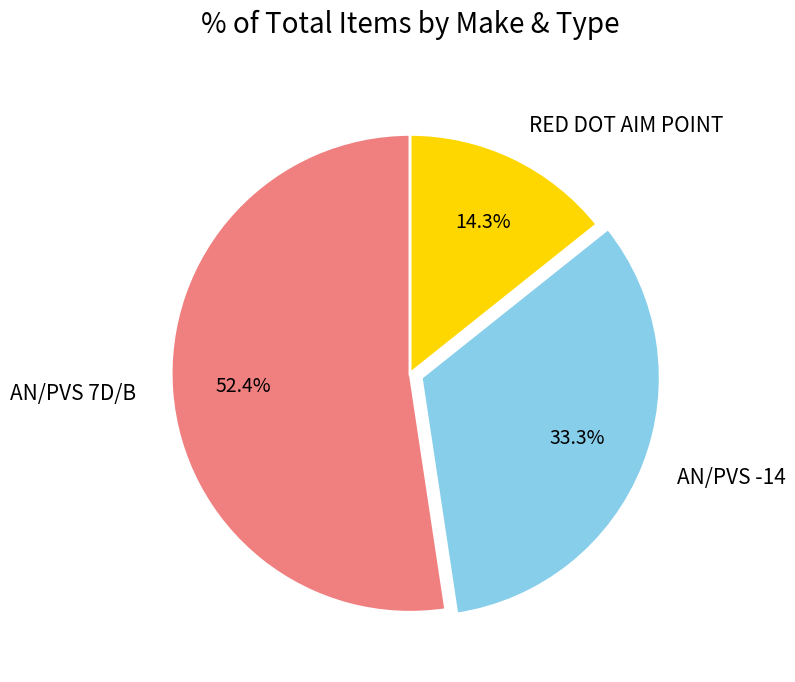

True or false: RED DOT AIM POINT accounts for 14% of the total.

True